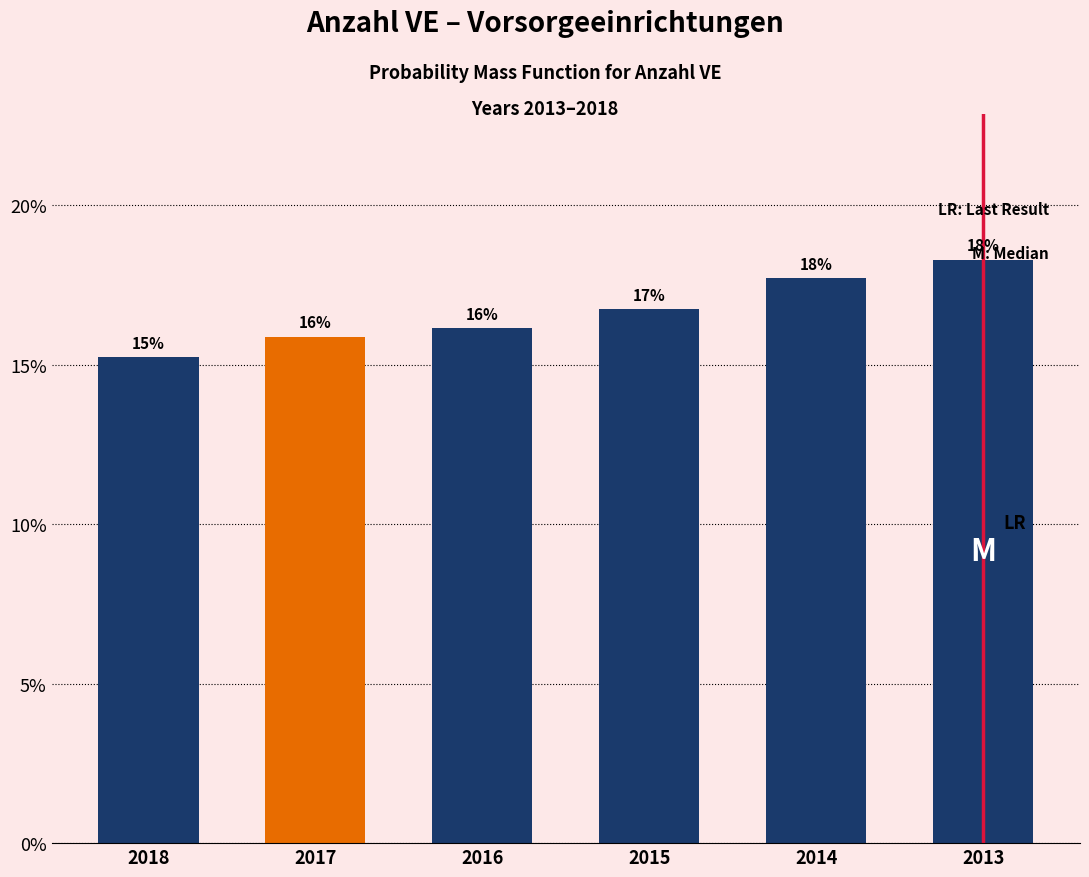

Are the bars horizontal?

No